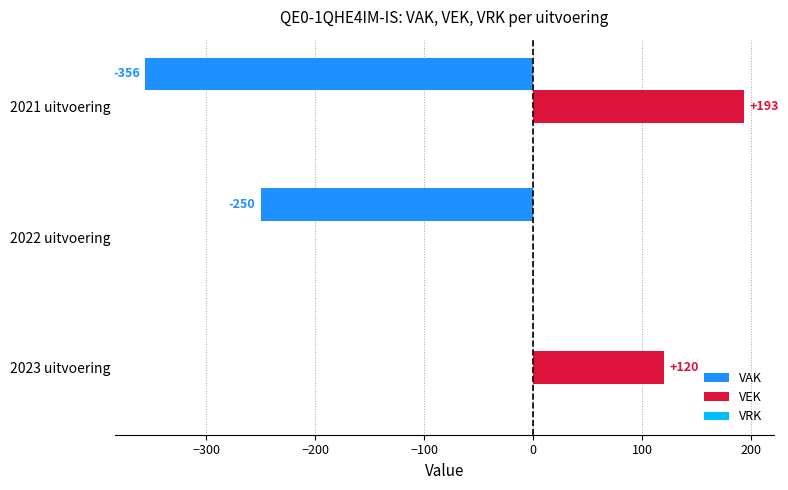

Where is VAK nearest to the value -178?

2022 uitvoering